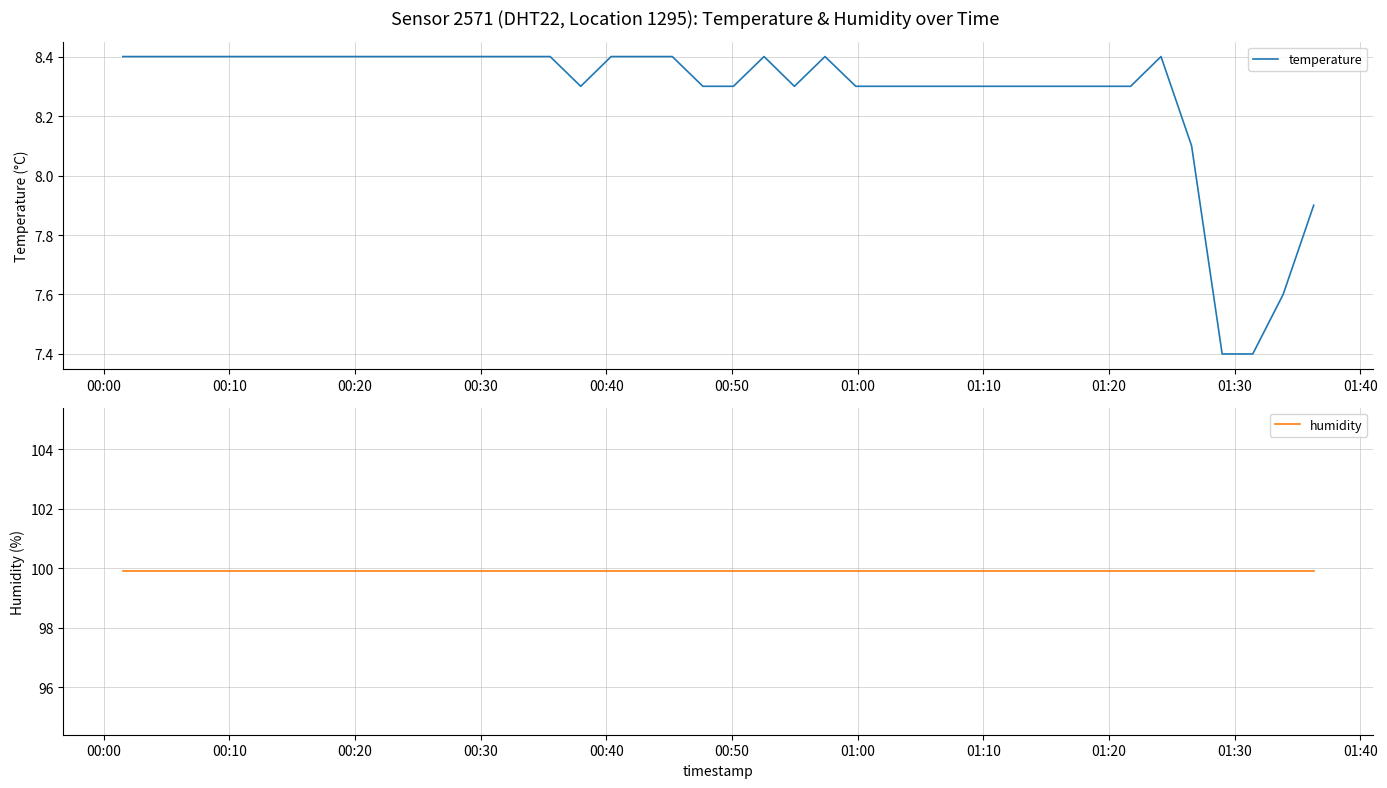

Which series has the widest spread of values?

temperature